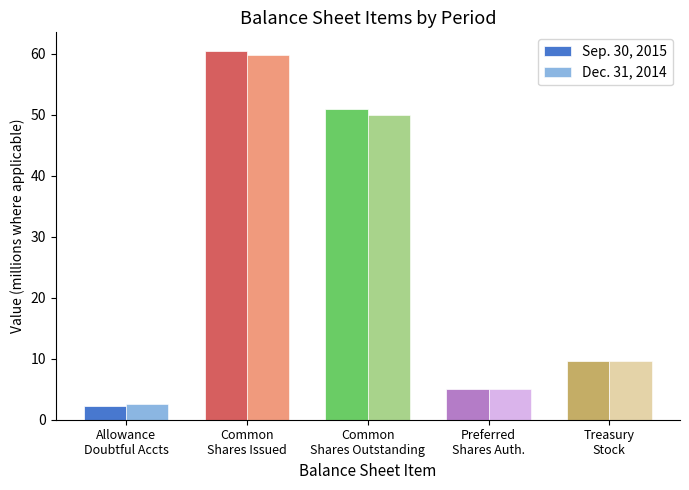

Where is Dec. 31, 2014 nearest to the value 31?

Common
Shares Outstanding